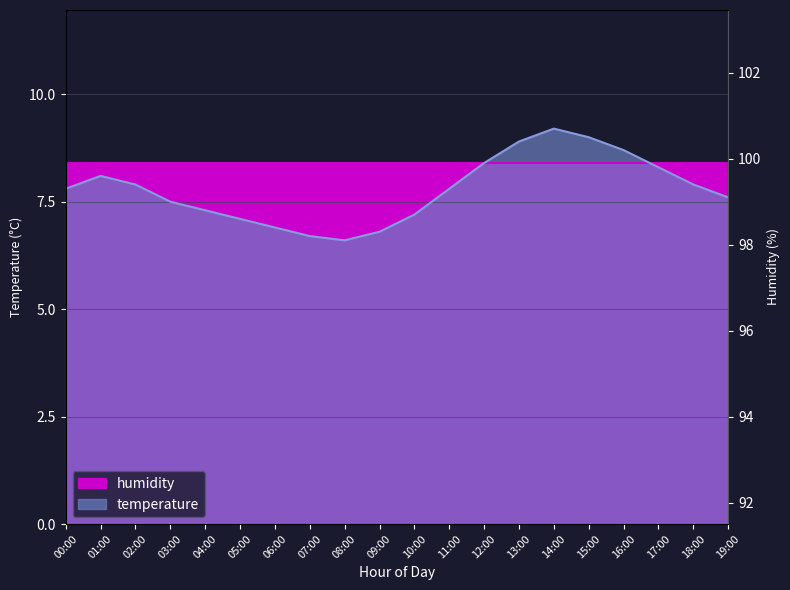

How many values are below 7?

4